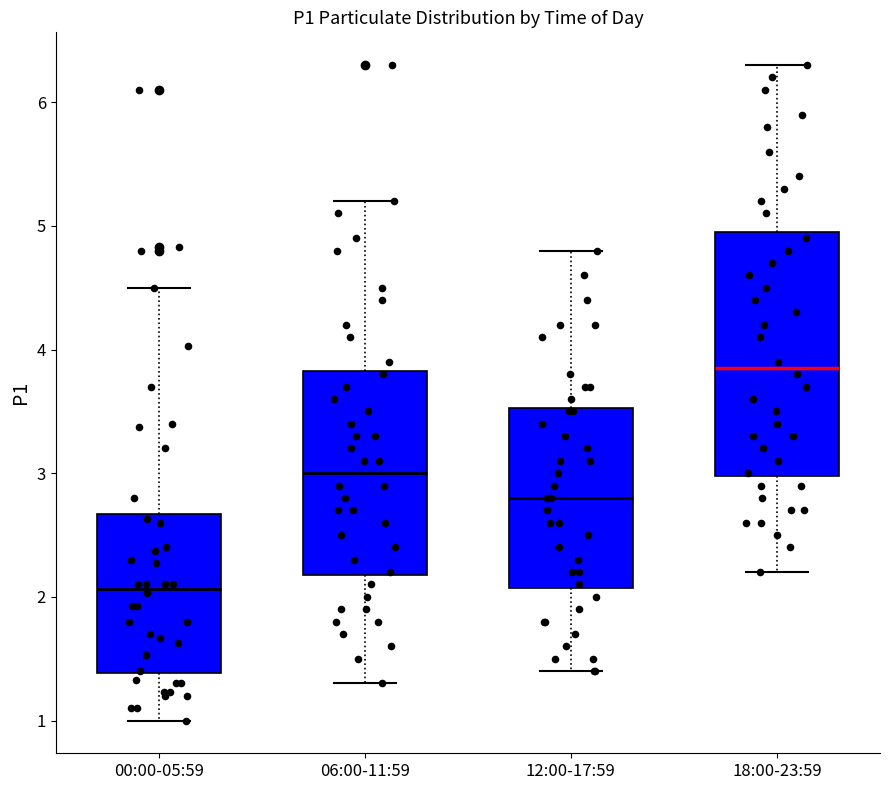

Reading left to right, transcribe this box plot: for each box, give where its median line is, the range the box spans, and where its two whiskers end, as read against the y-axis. The values are not printed on the chart, so give them approximately, as read against the axis.

00:00-05:59: median 2.1, box 1.4 to 2.7, whiskers 1.0 to 4.5
06:00-11:59: median 3.0, box 2.2 to 3.8, whiskers 1.3 to 5.2
12:00-17:59: median 2.8, box 2.1 to 3.5, whiskers 1.4 to 4.8
18:00-23:59: median 3.9, box 3.0 to 5.0, whiskers 2.2 to 6.3